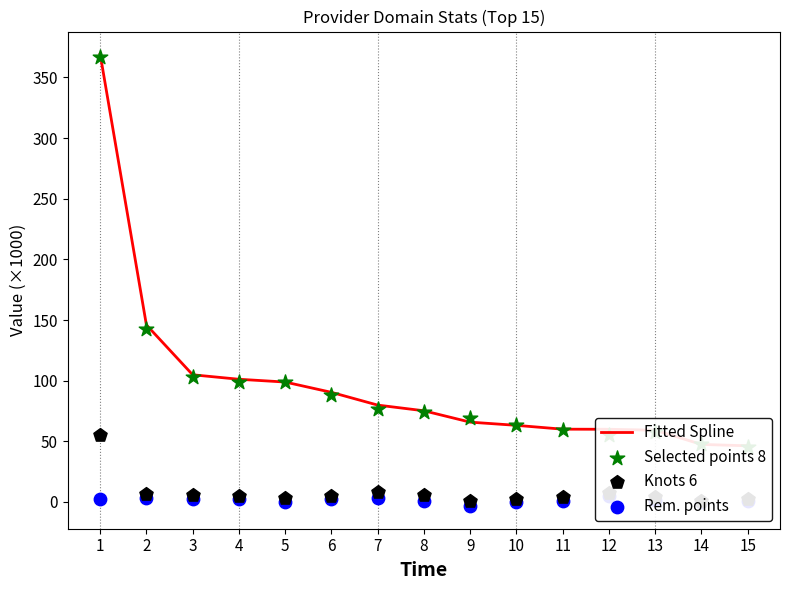

Which series contains the lowest Y value?

Rem. points